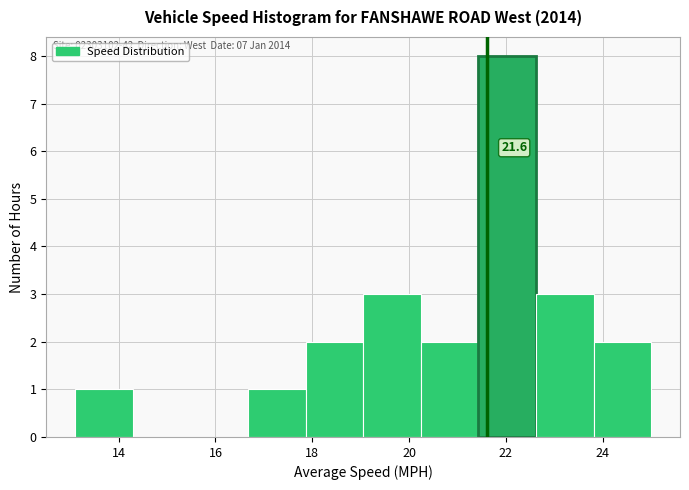

Over which range of the x-axis is the bar tallest?

21.4 to 22.6